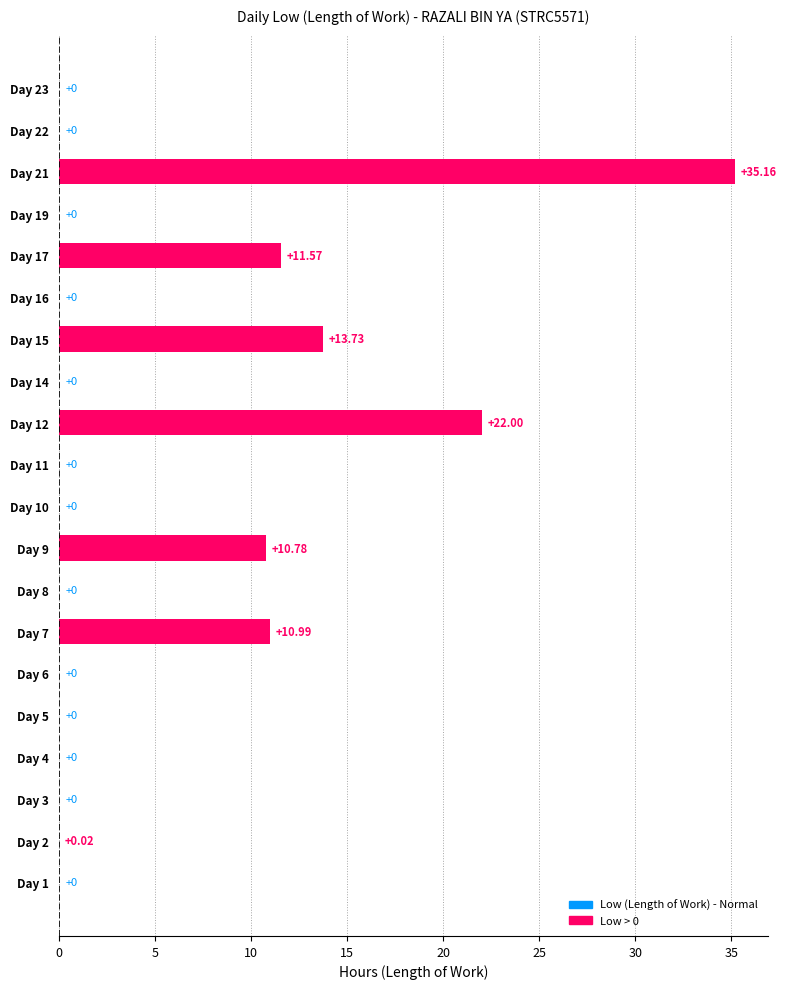

Are the bars horizontal?

Yes